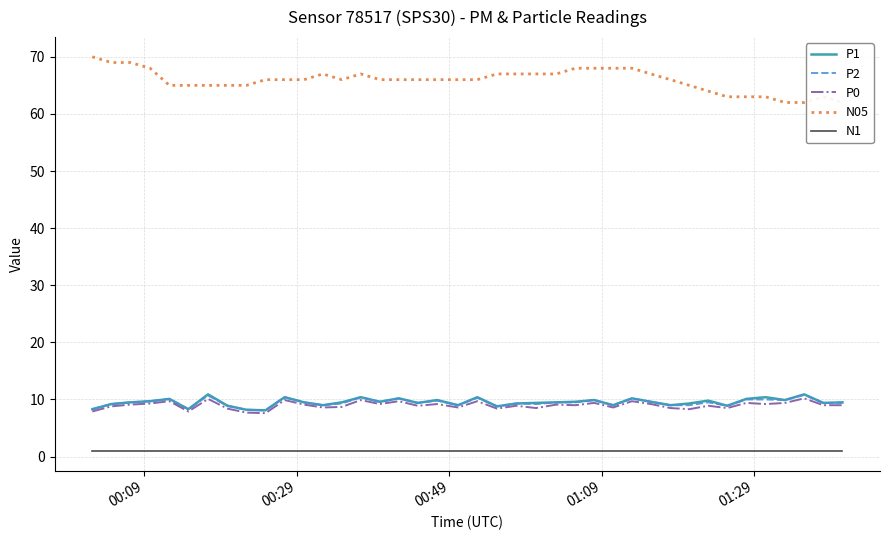

What is the maximum value for P0?

10.2